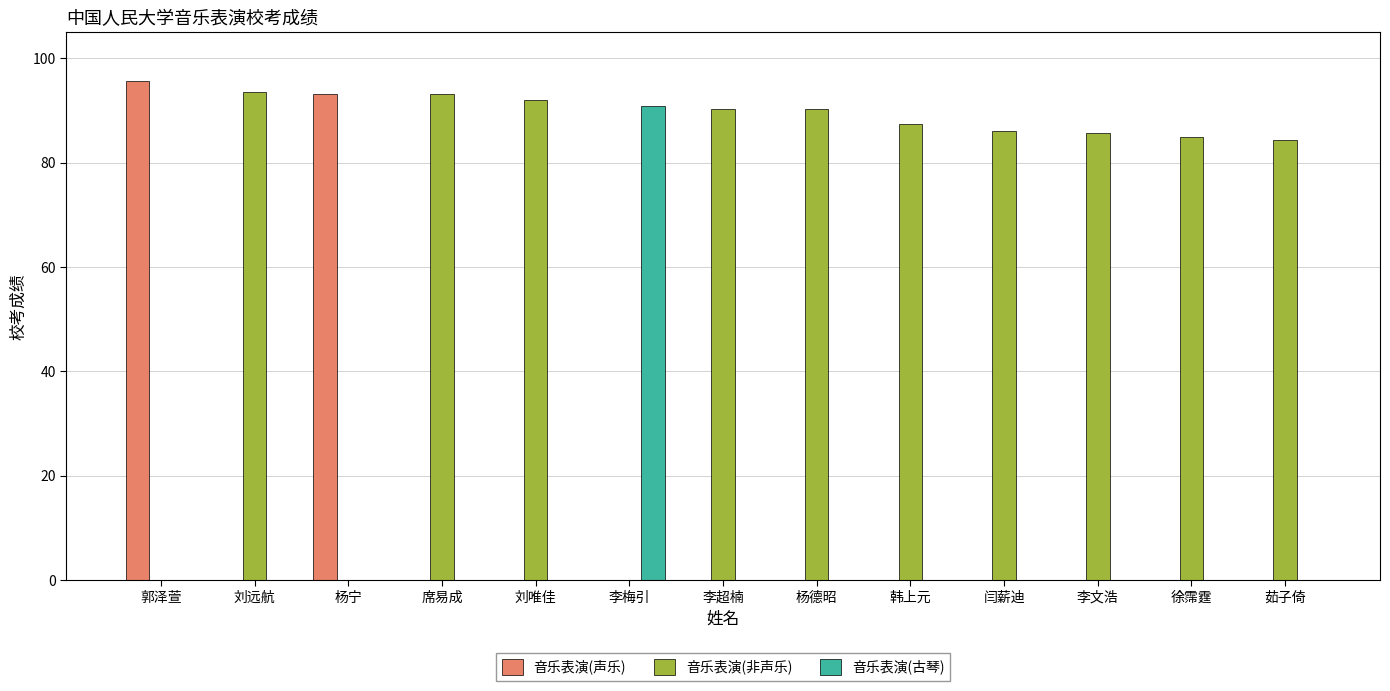

What is the greatest value displayed?

95.6